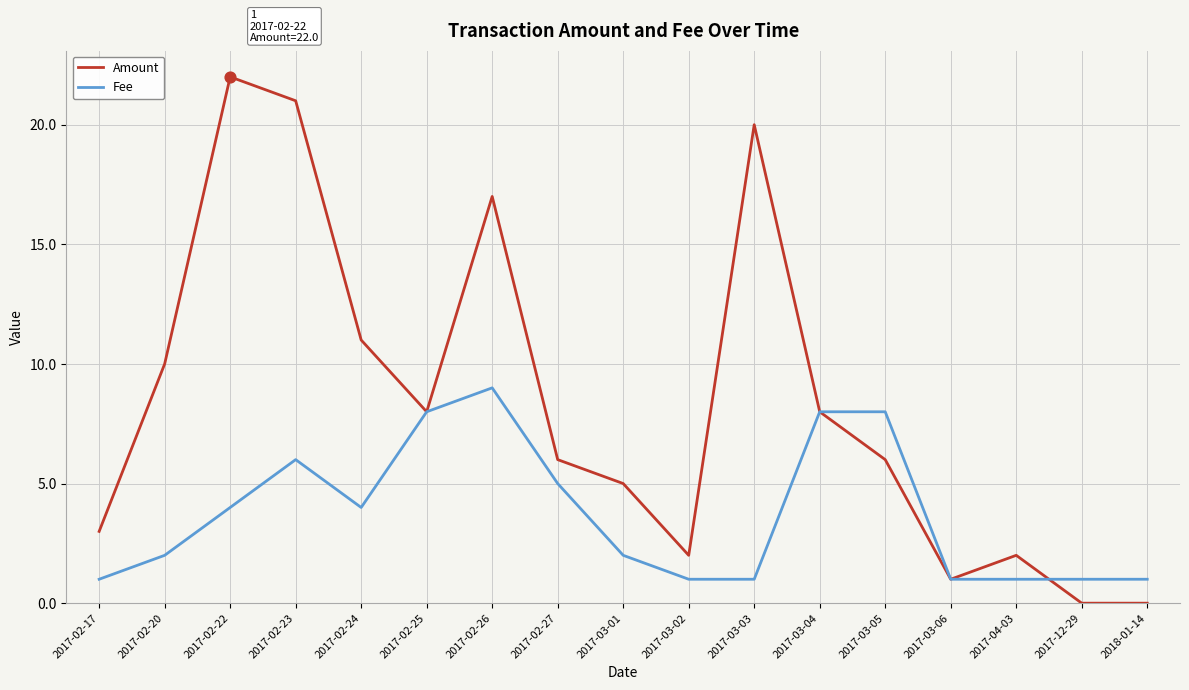

Which series has the largest total across all categories?

Amount